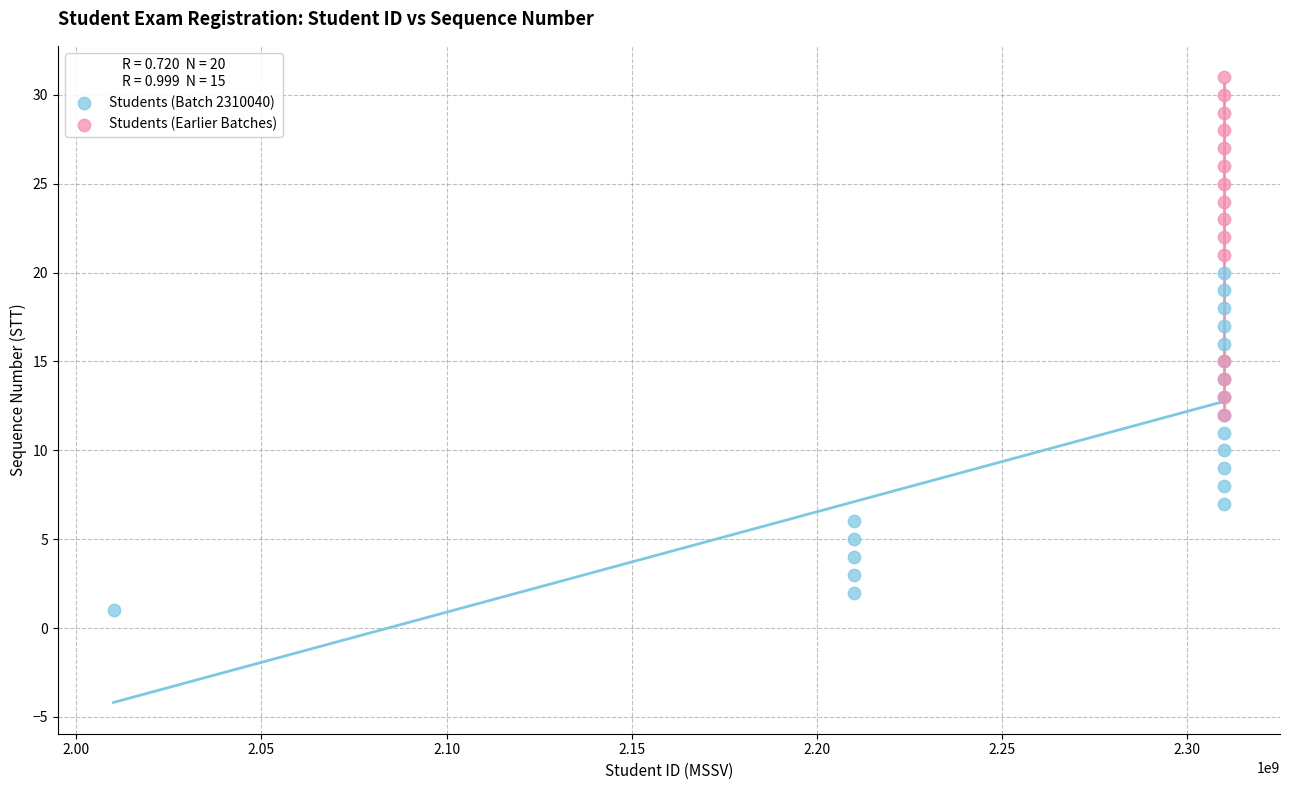

Which series reaches the maximum Y coordinate?

Students (Earlier Batches)